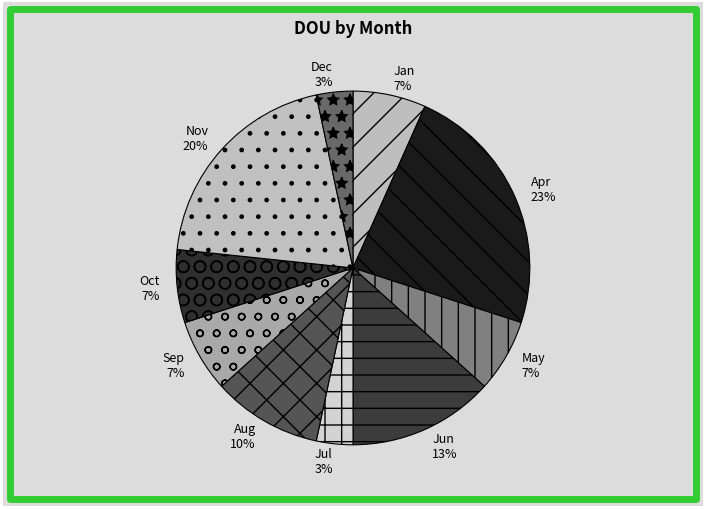

Is the sum of May and Dec greater than half?

No